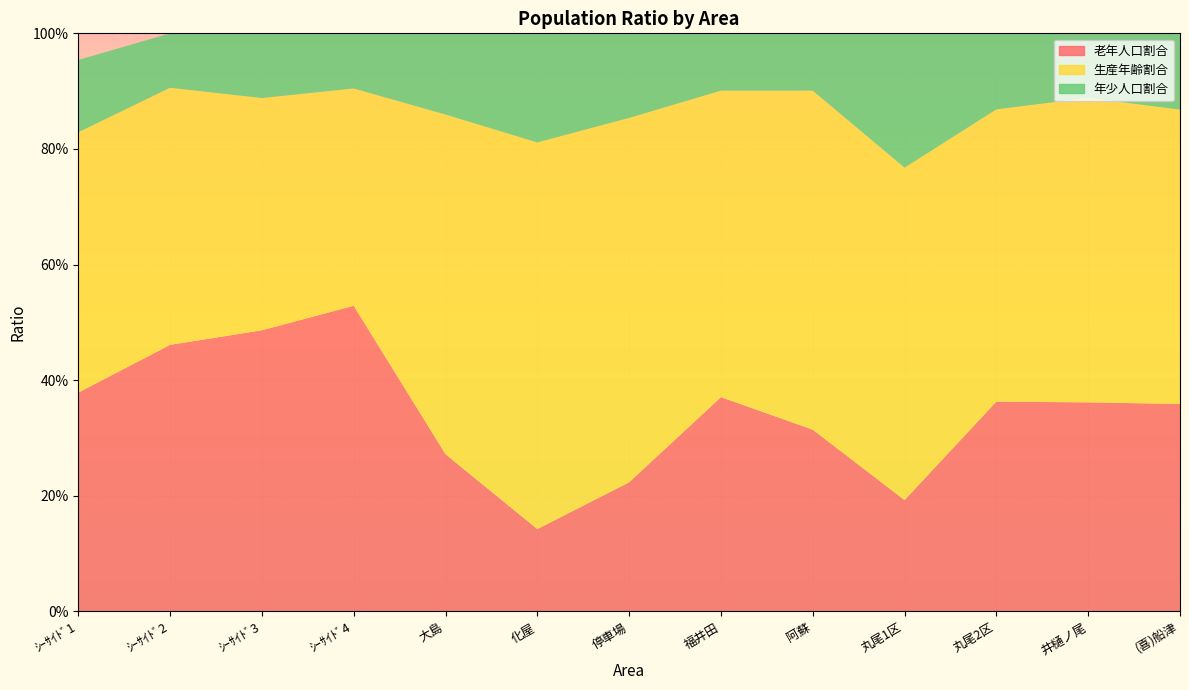

Reading right to left, transcribe all the data shown in this chart.

老年人口割合: (喜)船津=0.4	井樋ノ尾=0.4	丸尾2区=0.4	丸尾1区=0.2	阿蘇=0.3	福井田=0.4	停車場=0.2	化屋=0.1	大島=0.3	ｼｰｻｲﾄﾞ4=0.5	ｼｰｻｲﾄﾞ3=0.5	ｼｰｻｲﾄﾞ2=0.5	ｼｰｻｲﾄﾞ1=0.4
生産年齢割合: (喜)船津=0.5	井樋ノ尾=0.5	丸尾2区=0.5	丸尾1区=0.6	阿蘇=0.6	福井田=0.5	停車場=0.6	化屋=0.7	大島=0.6	ｼｰｻｲﾄﾞ4=0.4	ｼｰｻｲﾄﾞ3=0.4	ｼｰｻｲﾄﾞ2=0.4	ｼｰｻｲﾄﾞ1=0.5
年少人口割合: (喜)船津=0.1	井樋ノ尾=0.1	丸尾2区=0.1	丸尾1区=0.2	阿蘇=0.1	福井田=0.1	停車場=0.1	化屋=0.2	大島=0.1	ｼｰｻｲﾄﾞ4=0.1	ｼｰｻｲﾄﾞ3=0.1	ｼｰｻｲﾄﾞ2=0.1	ｼｰｻｲﾄﾞ1=0.1